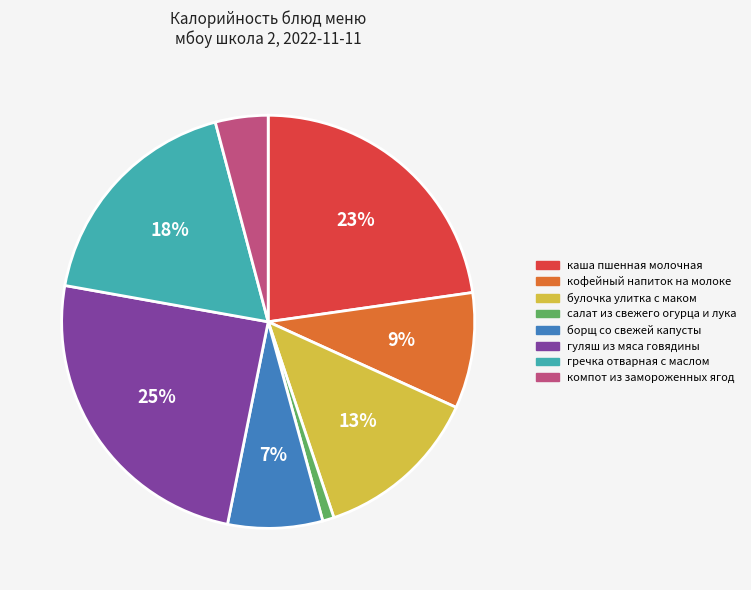

Do гуляш из мяса говядины and компот из замороженных ягод together represent more than half of the pie?

No